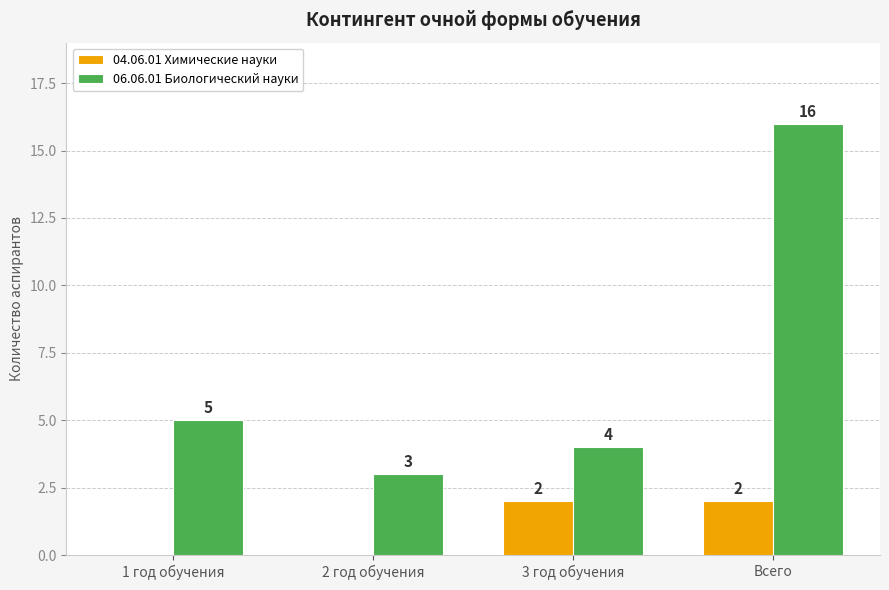

Which series has the largest total across all categories?

06.06.01 Биологический науки